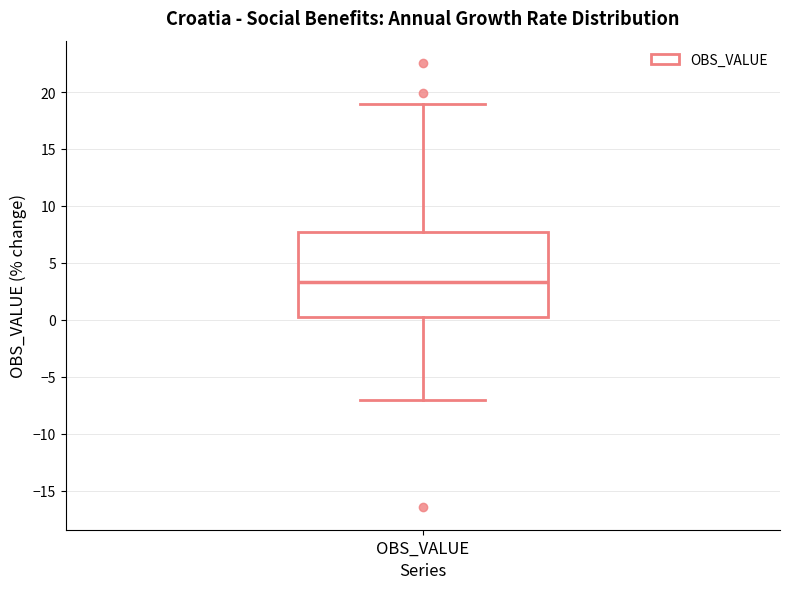

Where does the lower whisker of the box for OBS_VALUE end on the y-axis? The values are not printed on the chart, so give them approximately, as read against the axis.

-7.0